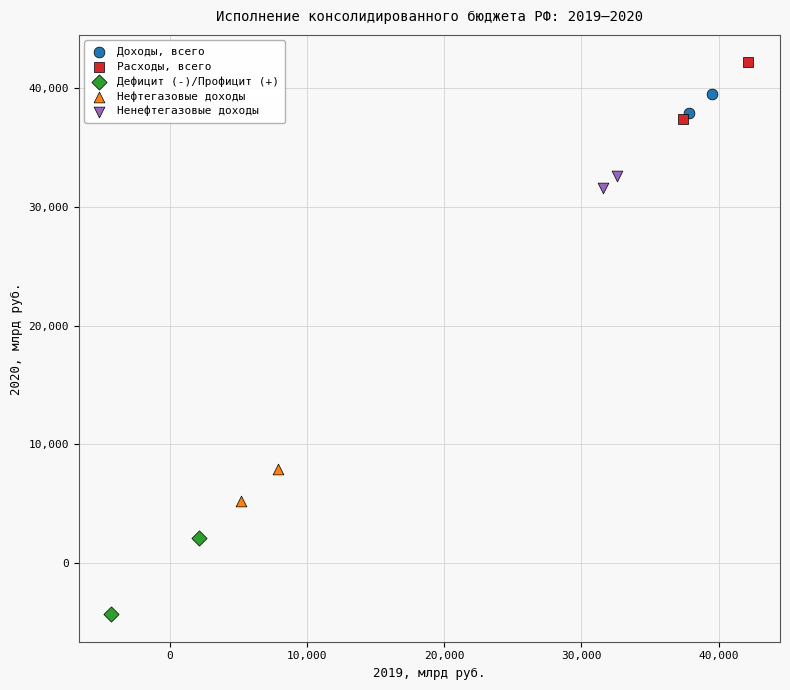

What are all the series names shown in the legend?

Доходы, всего, Расходы, всего, Дефицит (-)/Профицит (+), Нефтегазовые доходы, Ненефтегазовые доходы